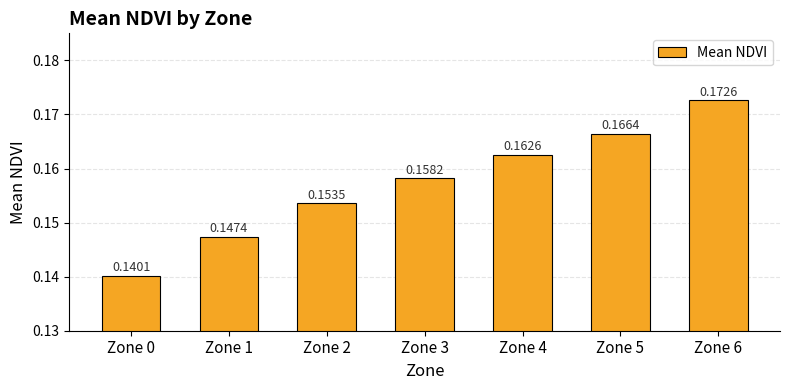

Which label corresponds to the largest value in the chart?

Zone 6